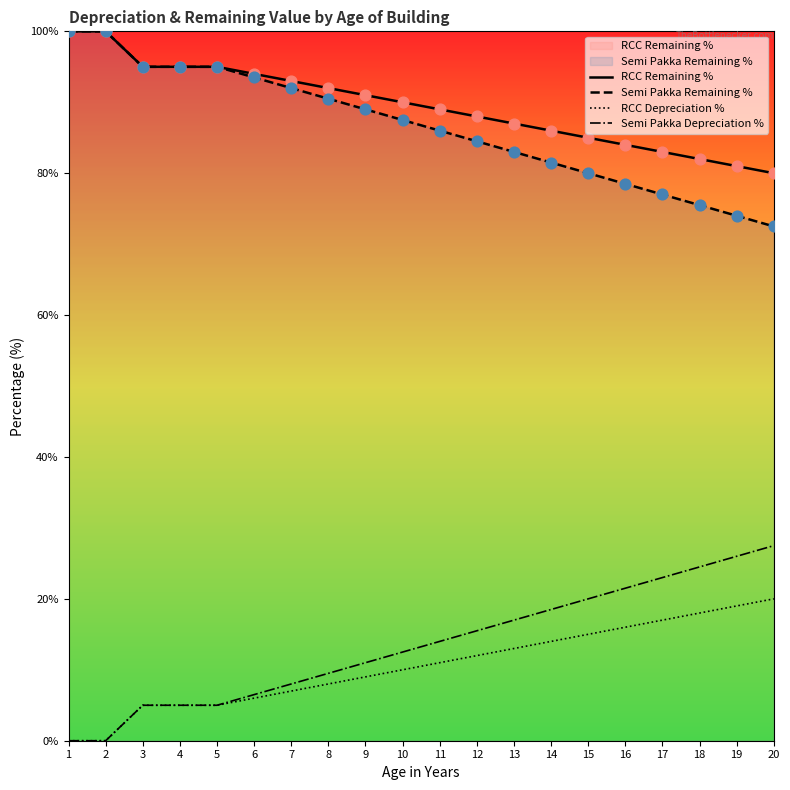

What is the total value across all series at 17?

200.0